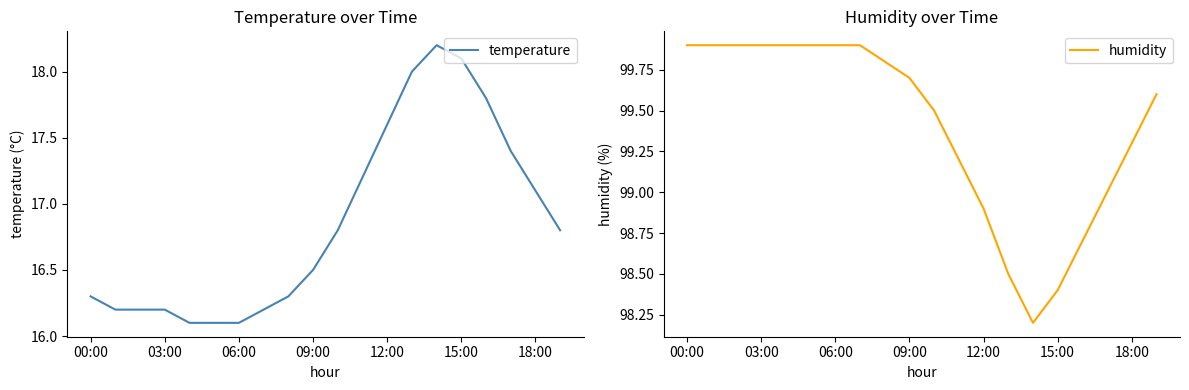

Is it true that temperature equals 5.8 at 00:00?

False